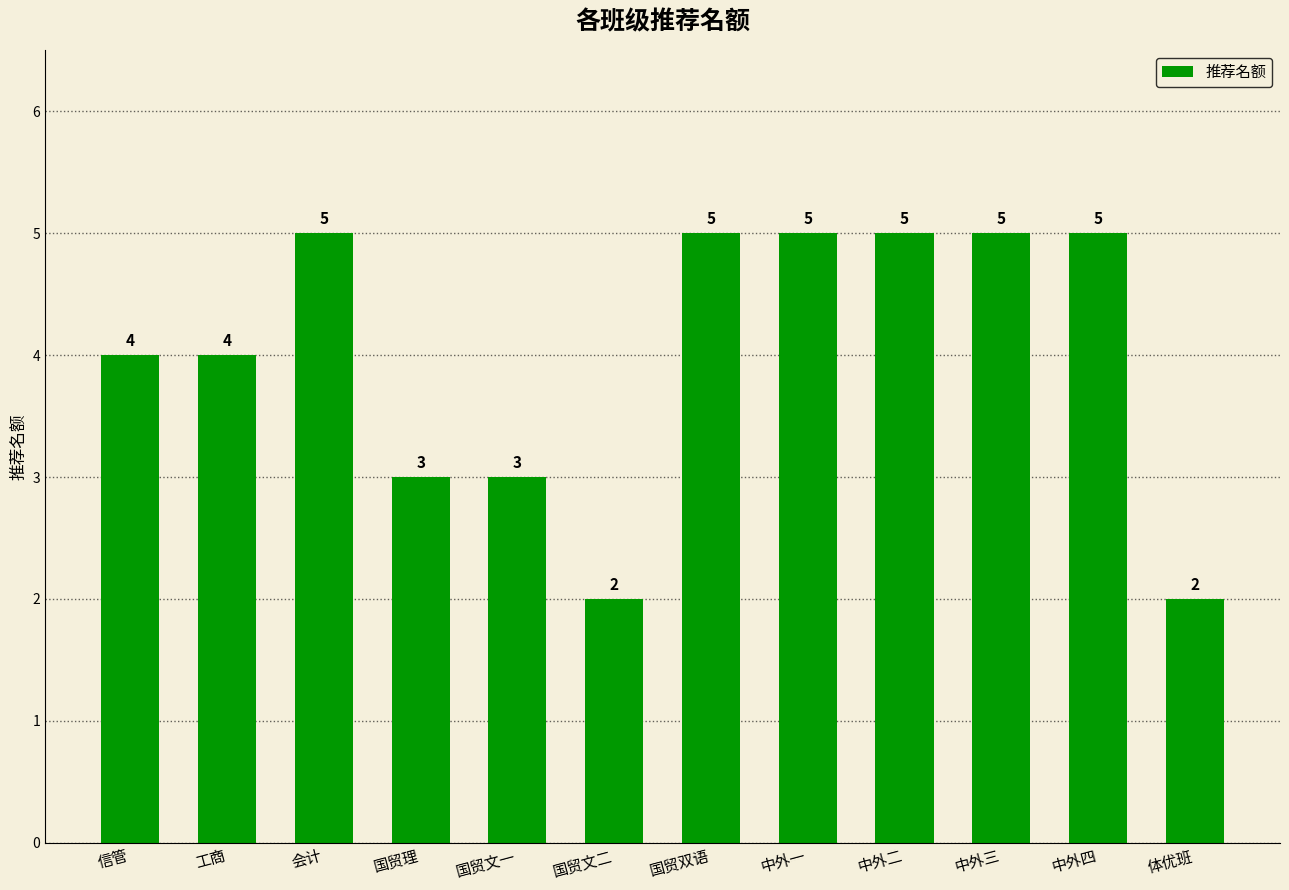

What position from the right is 工商?

11